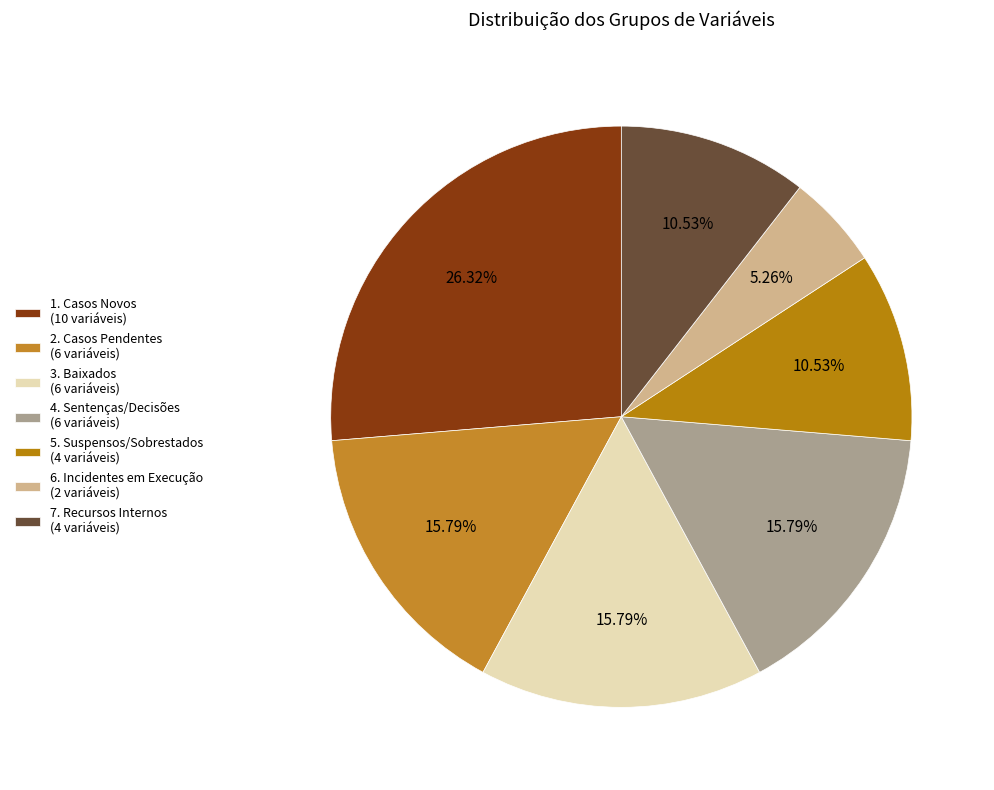

To the nearest percent, what is the difference between the largest and smallest slice percentages?

21%